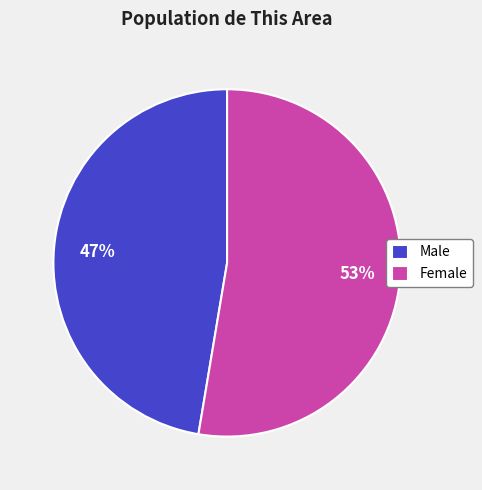

Between Female and Male, which is larger?

Female